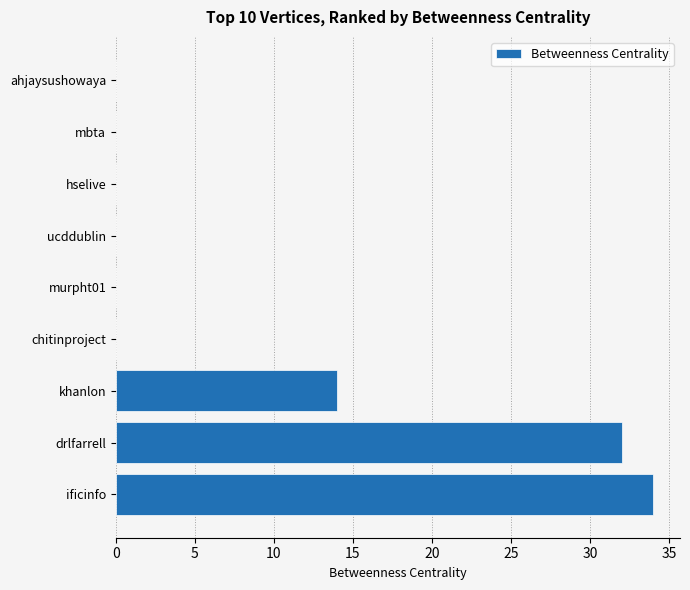

Count the values in the range 0 to 14.

7